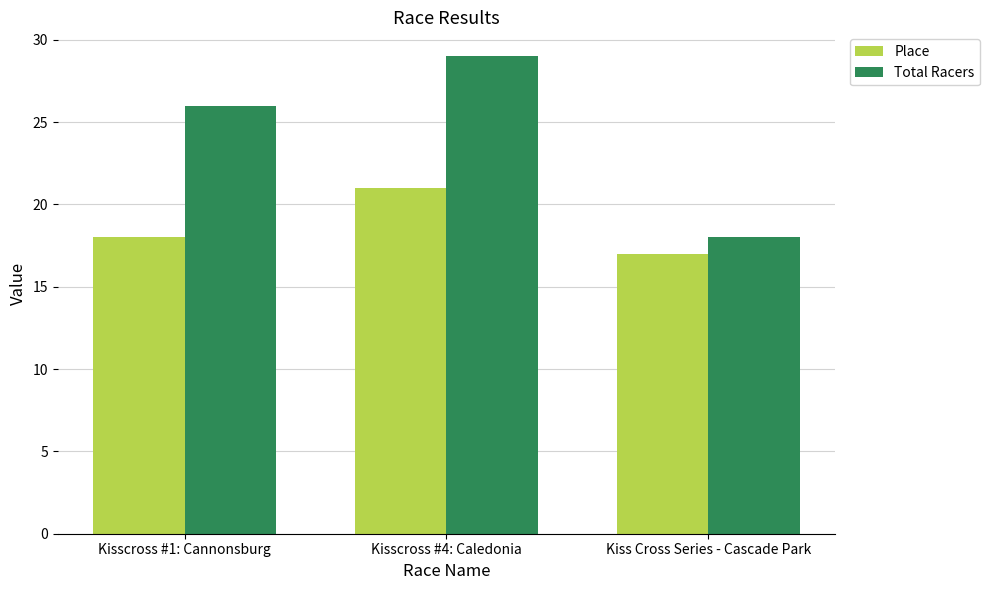

Which category has the lowest value in the Total Racers series?

Kiss Cross Series - Cascade Park